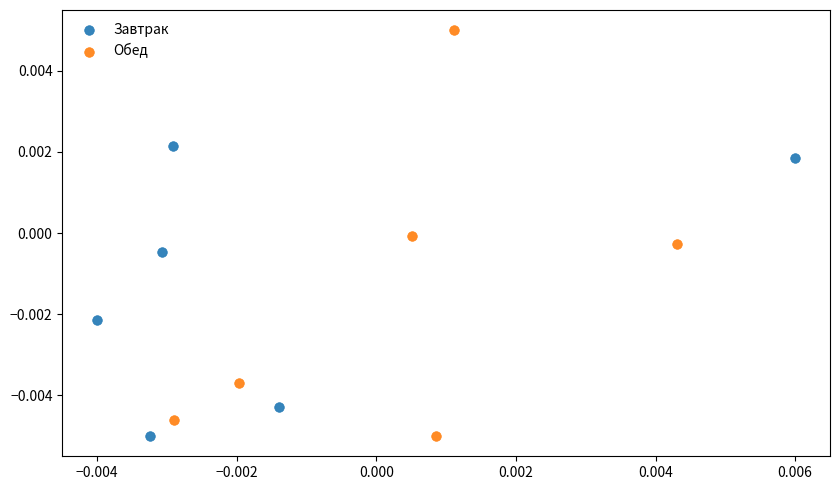

Which series has the largest Y range (max minus min)?

Обед